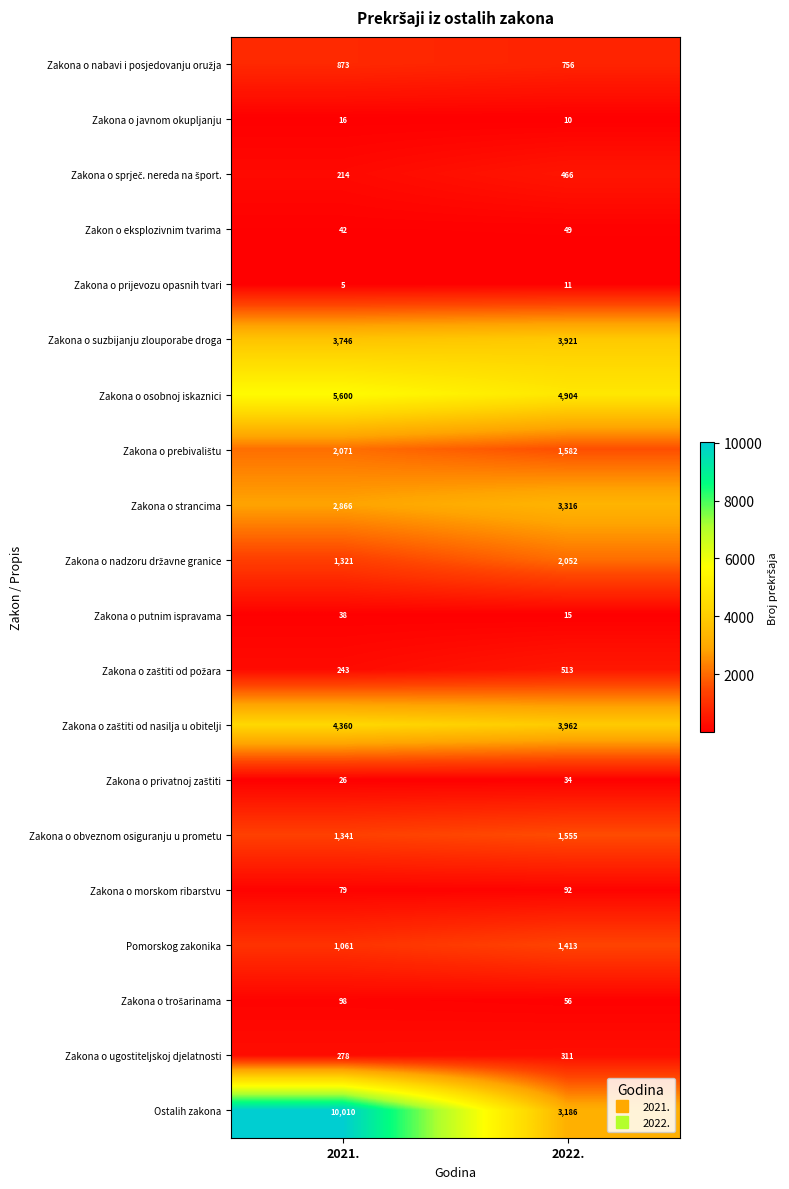

Which series has the widest spread of values?

Ostalih zakona